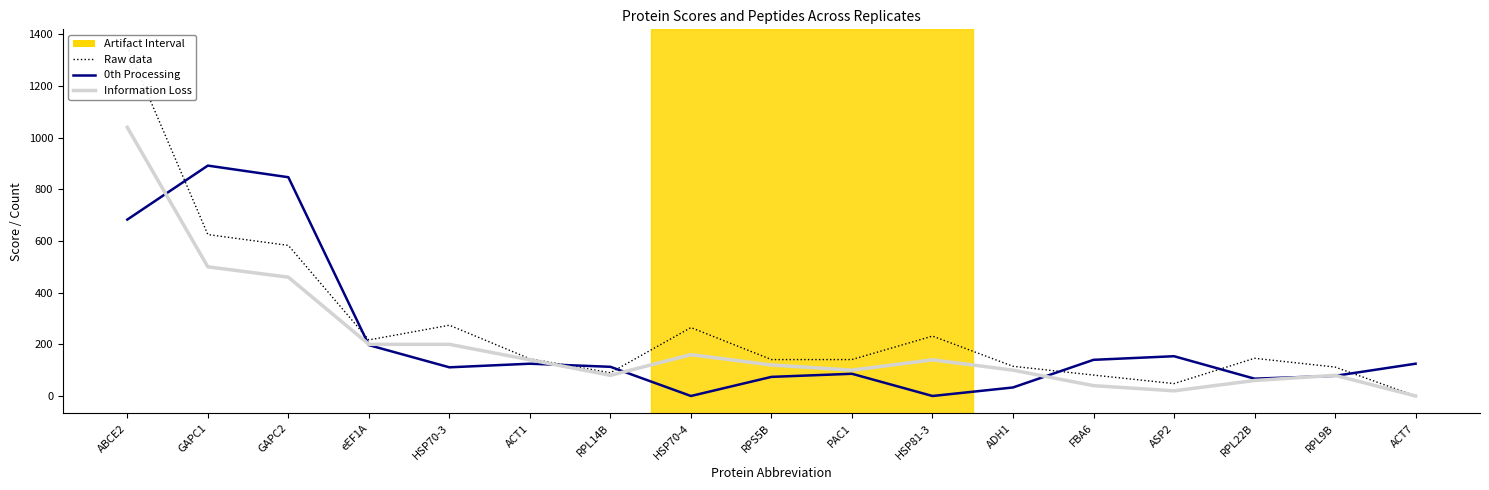

Rank the series by their average value, from lowest to highest.

Information Loss, 0th Processing, Raw data